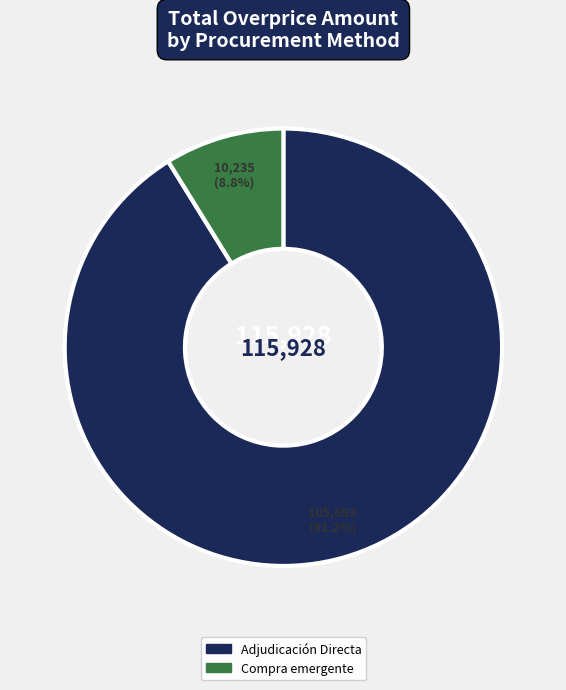

Which category has the biggest portion of the pie?

Adjudicación Directa